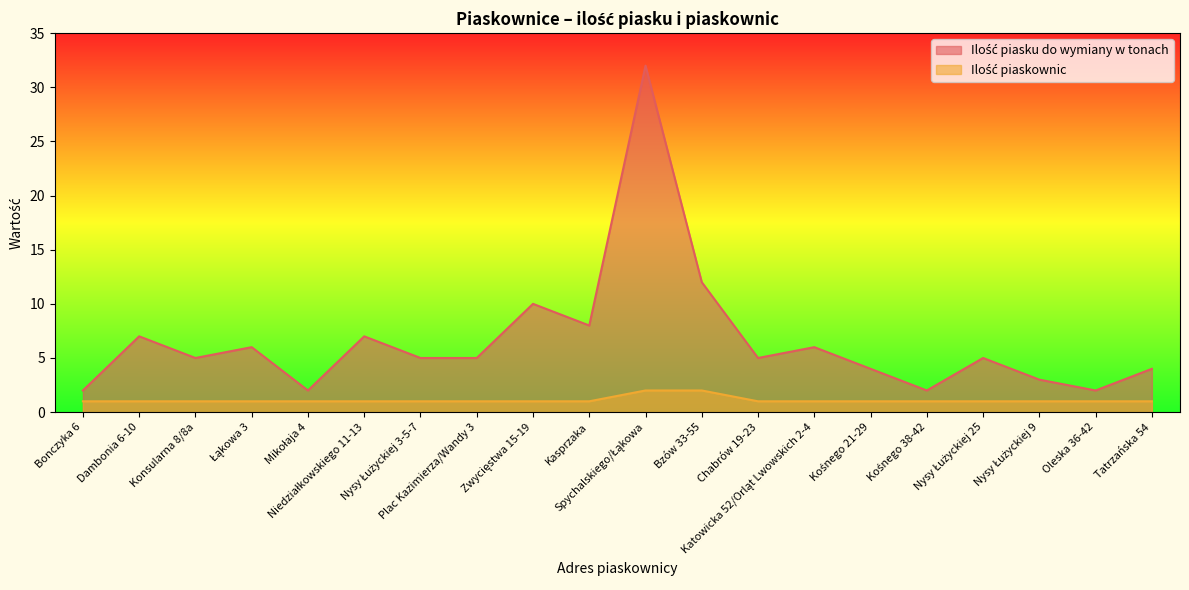

Which series has the largest total across all categories?

Ilość piasku do wymiany w tonach